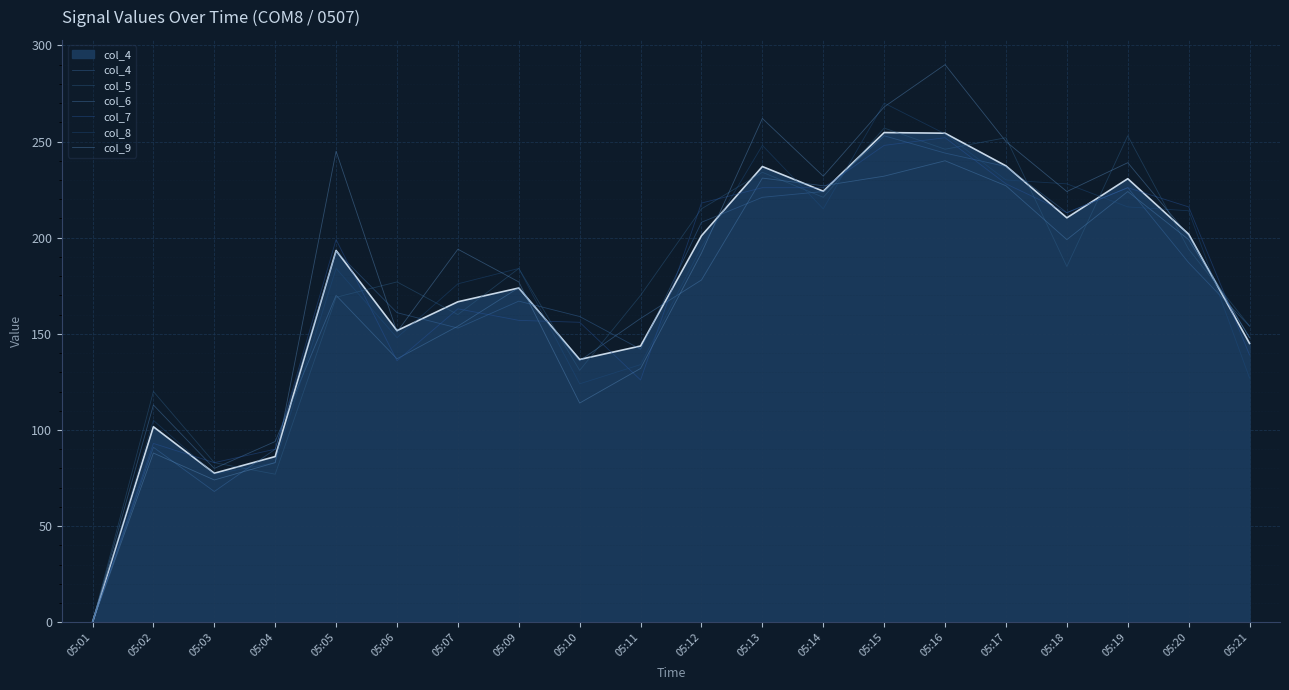

The value of col_9 at 05:07 is 282. True or false?

False